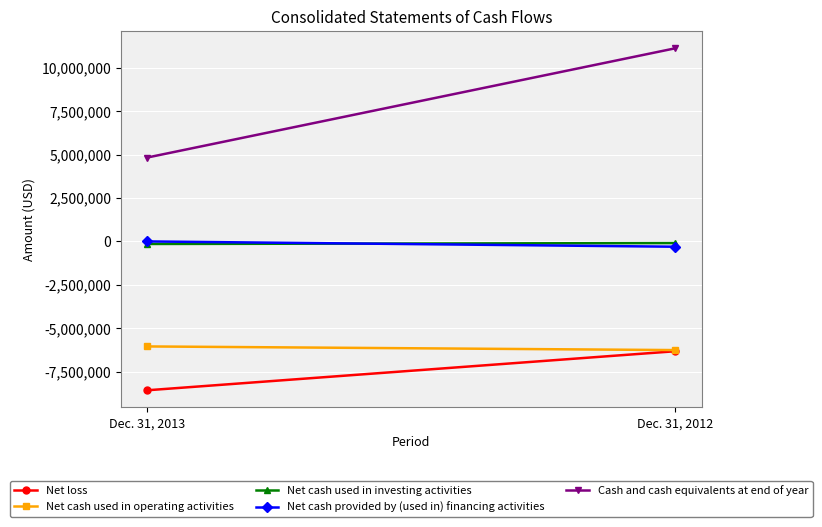

Reading left to right, list all the values displayed in this chart.

Net loss: -8579246	-6328340
Net cash used in operating activities: -6052022	-6262054
Net cash used in investing activities: -144634	-92586
Net cash provided by (used in) financing activities: 2090	-303352
Cash and cash equivalents at end of year: 4839486	11136870